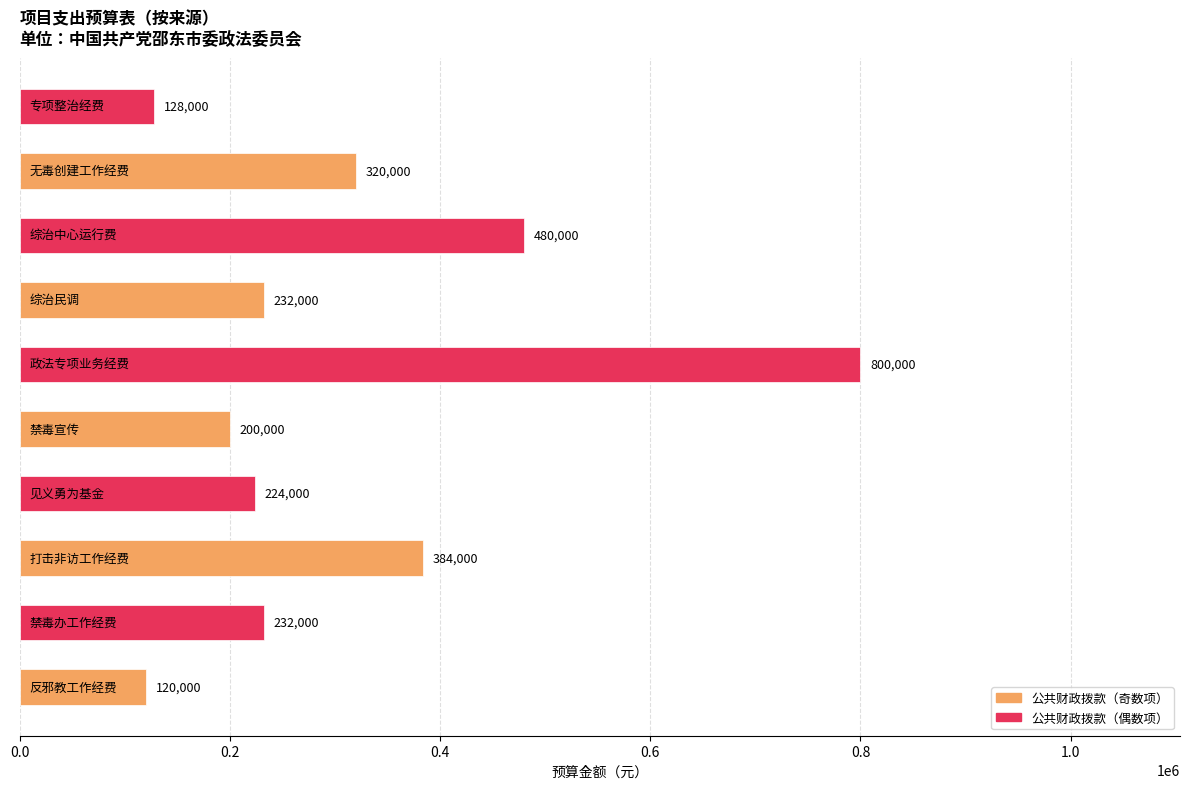

What is the greatest value displayed?

800000